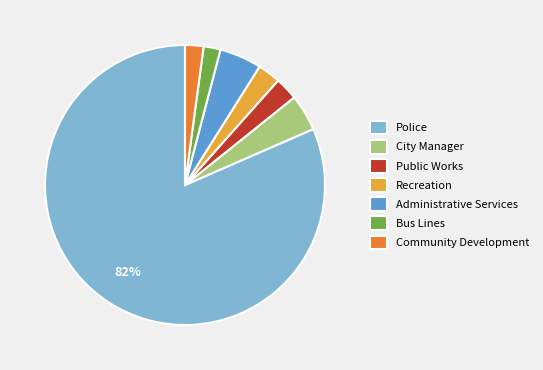

True or false: Administrative Services accounts for 17% of the total.

False